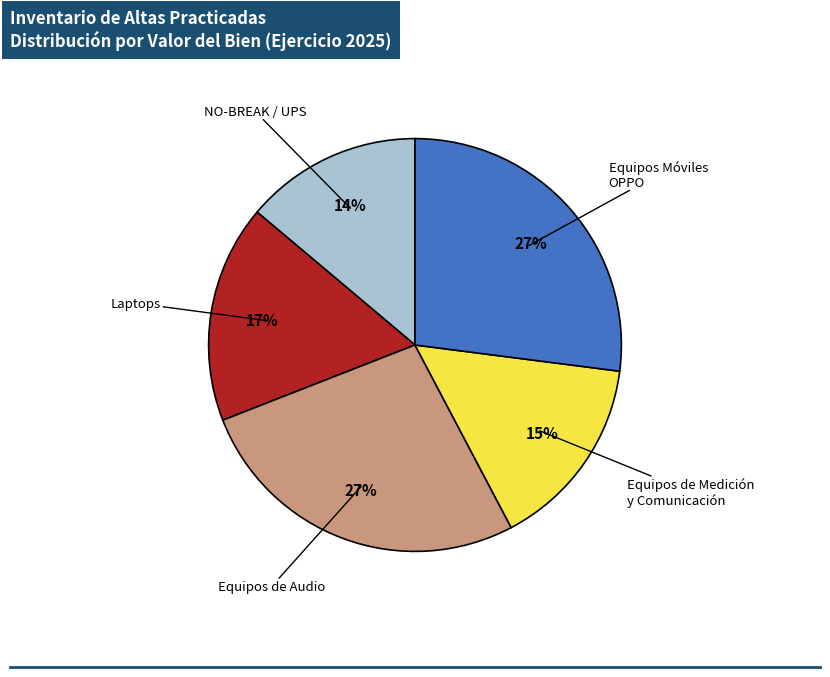

How many segments does this pie chart have?

5